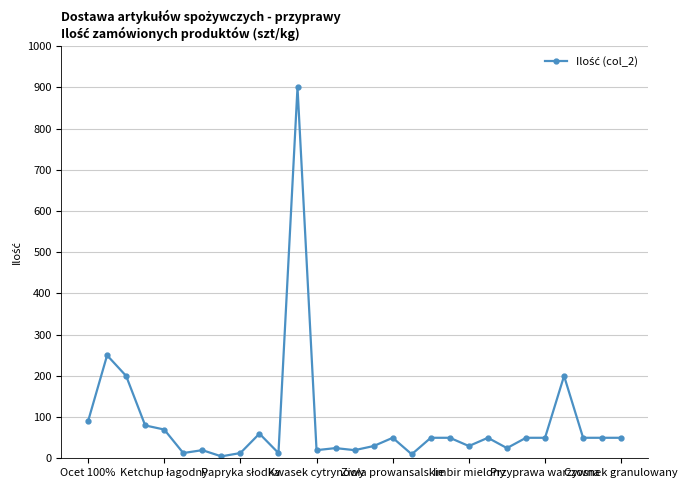

What is the difference between the second highest and second lowest values?

240